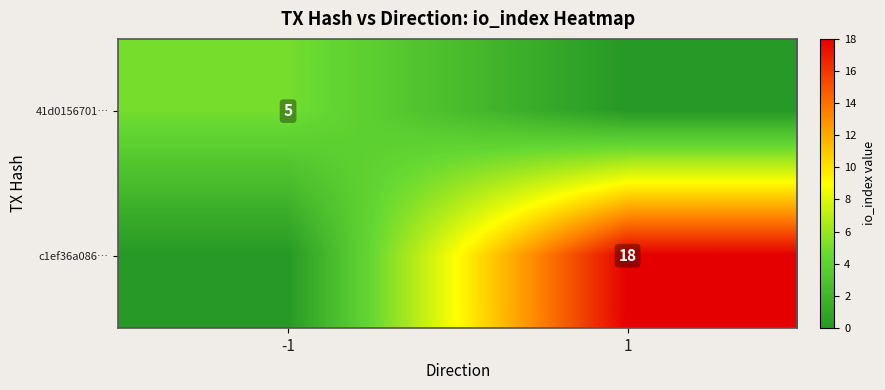

The value of 41d0156701… at -1 is 5. True or false?

True